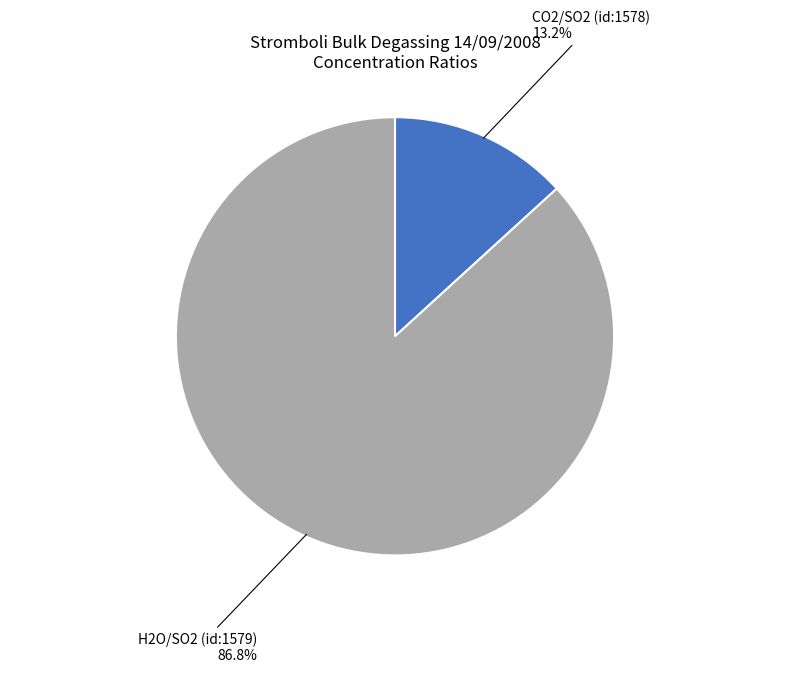

Is there any slice that represents more than half of the pie?

Yes